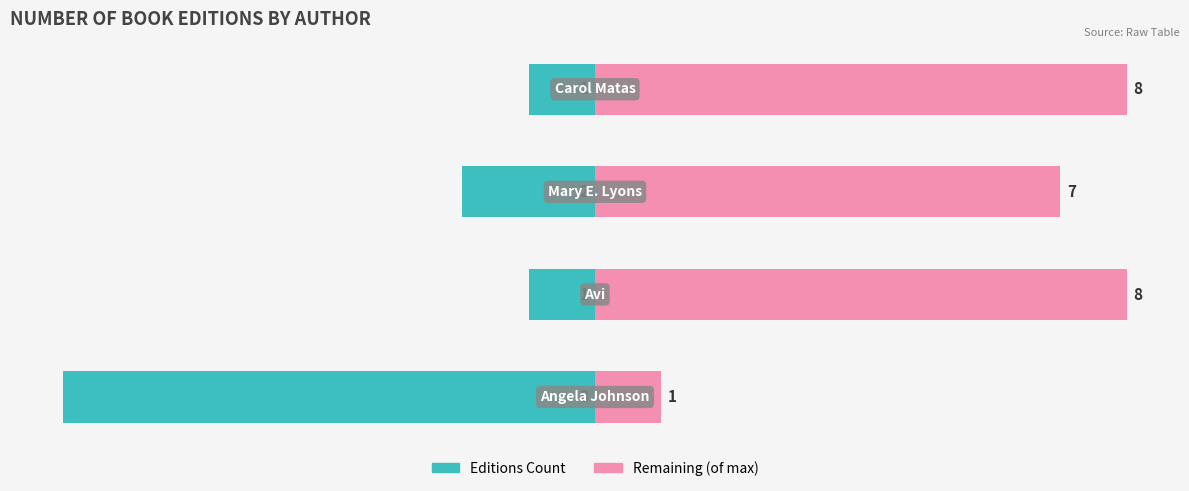

Between 2 and 3, which series saw the biggest shift?

Editions Count